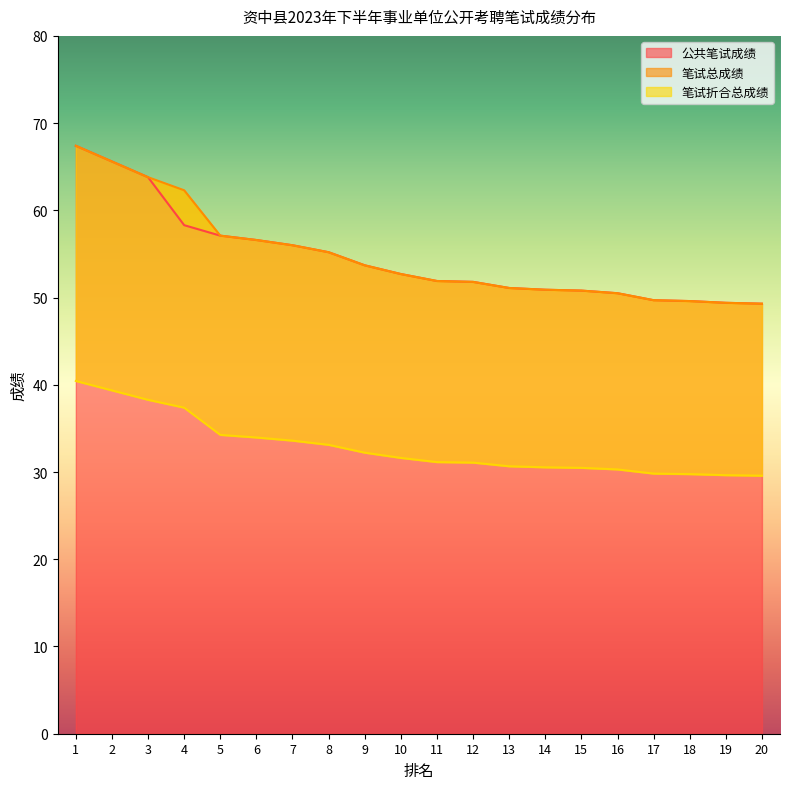

What is the value of the 笔试总成绩 point at the 5th from the left?

57.1